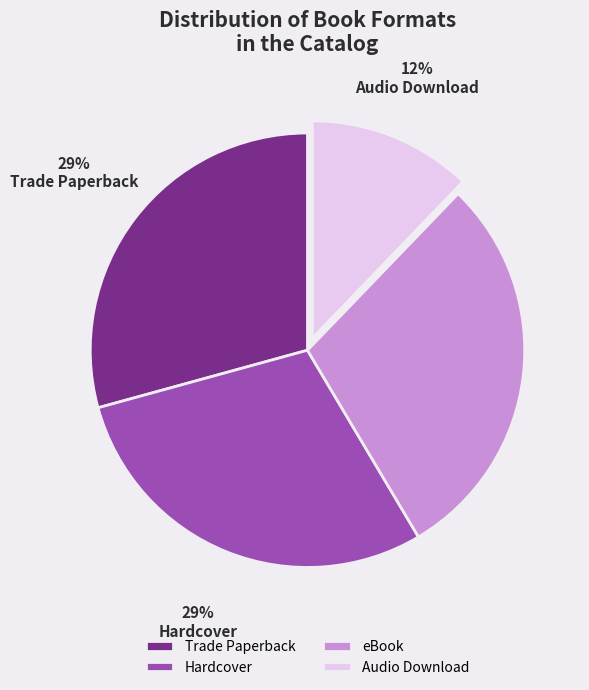

How many slices are in this pie chart?

4